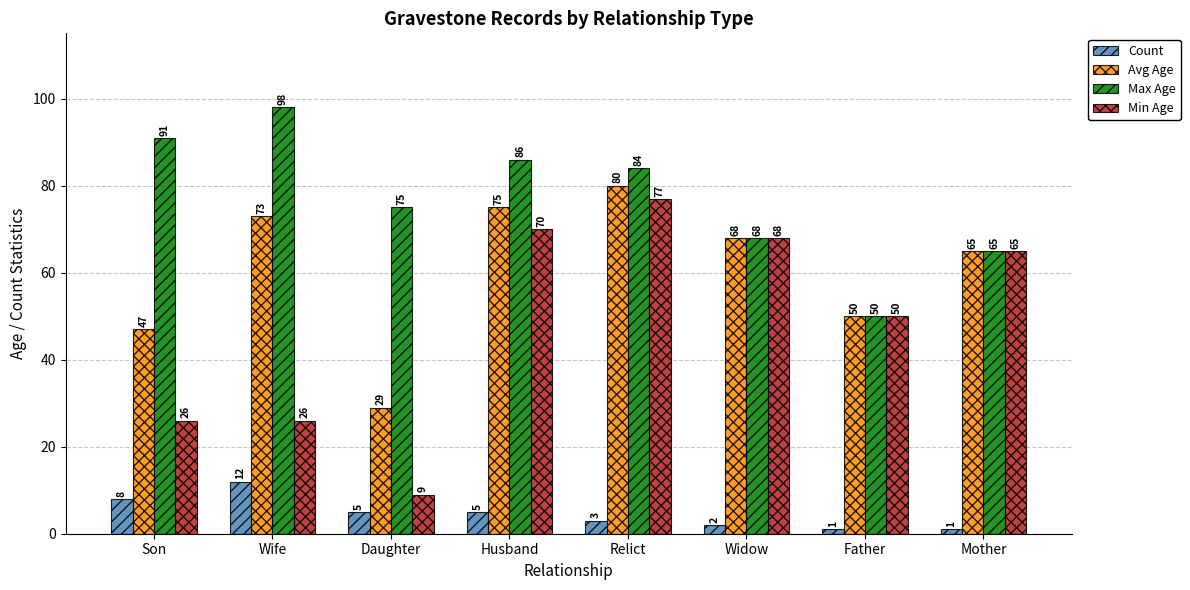

Between Son and Husband, which series saw the biggest shift?

Min Age